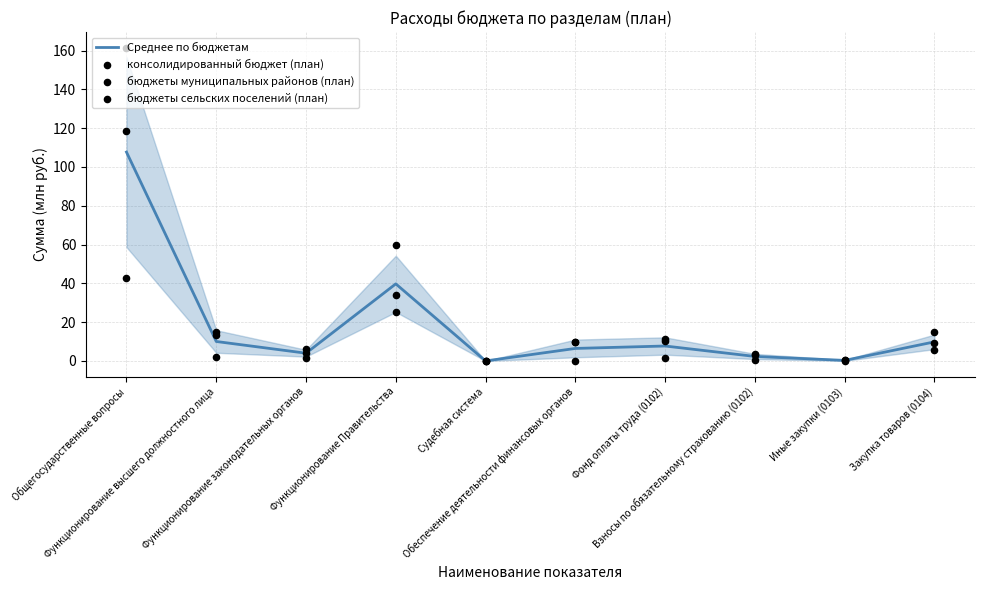

At which category is the sum across all series the highest?

Общегосударственные вопросы